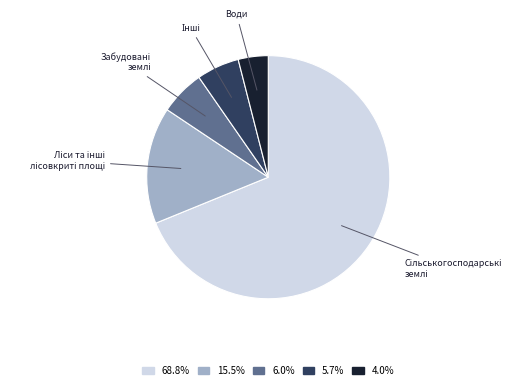

What is the smallest slice in the pie chart?

Води